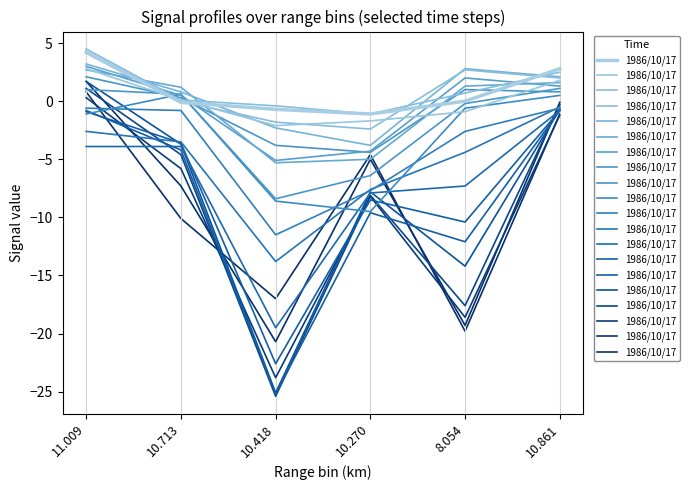

How many data points are above -4?

2